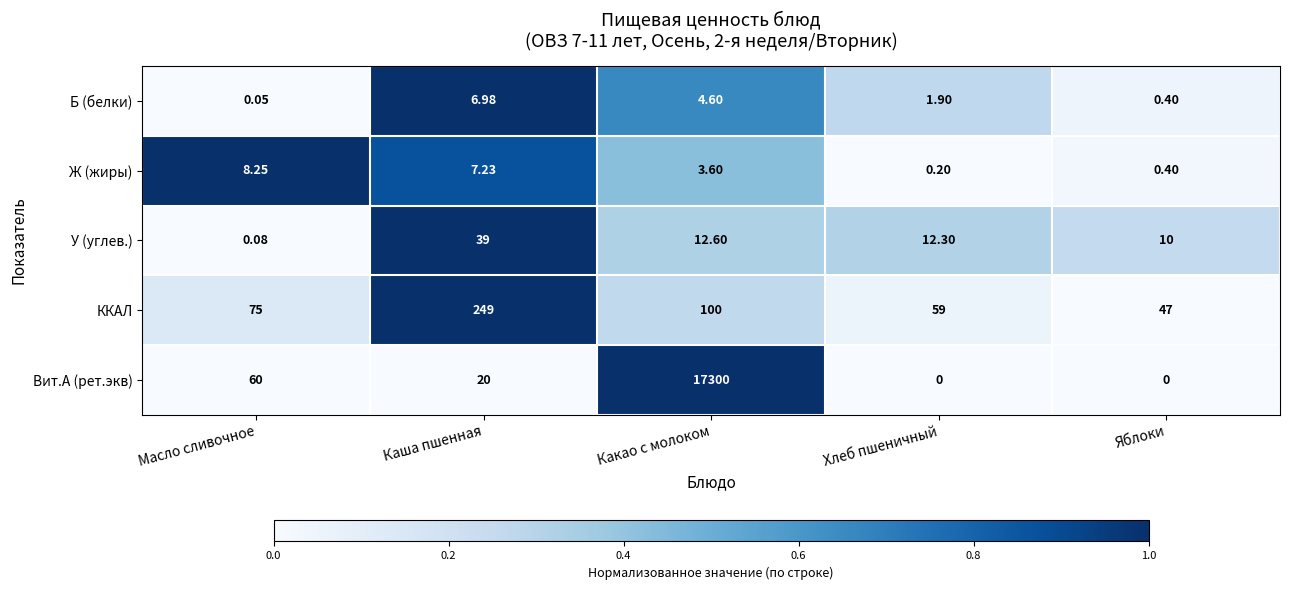

What is the difference between the highest and lowest values at Яблоки?

47.0